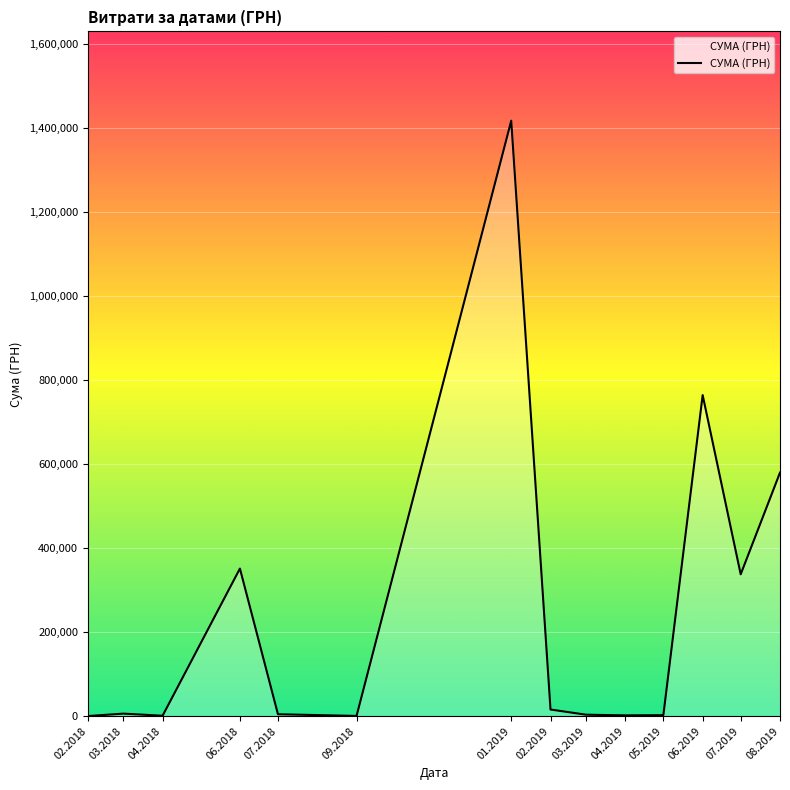

Read the value at 01.2019.

1416439.6